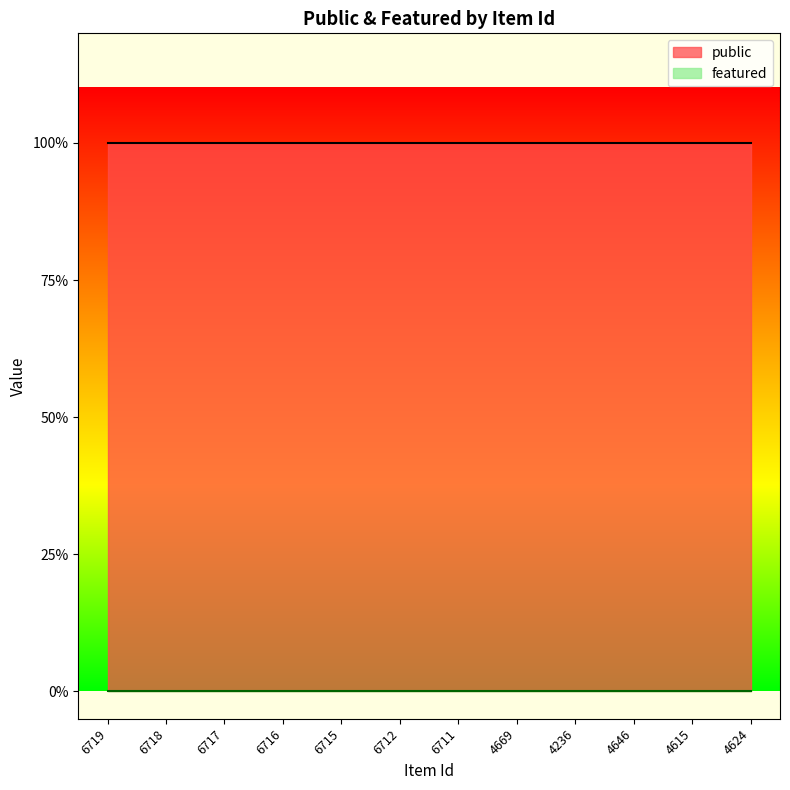

Reading right to left, list all the values displayed in this chart.

public: 4624=1	4615=1	4646=1	4236=1	4669=1	6711=1	6712=1	6715=1	6716=1	6717=1	6718=1	6719=1
featured: 4624=0	4615=0	4646=0	4236=0	4669=0	6711=0	6712=0	6715=0	6716=0	6717=0	6718=0	6719=0